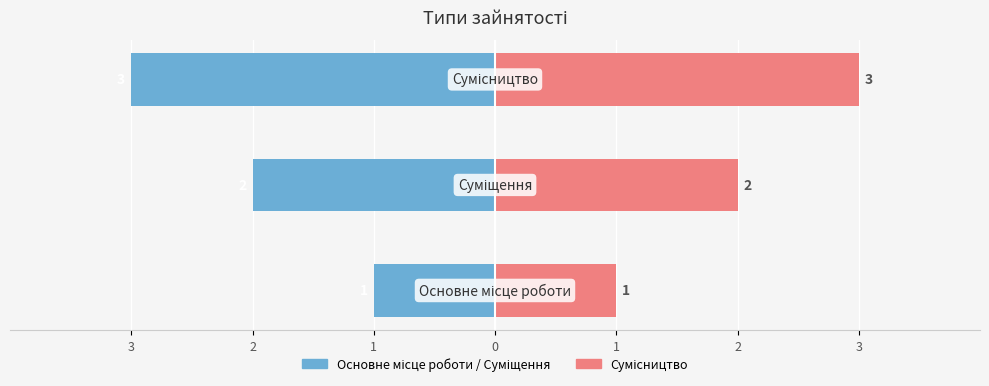

What is the difference between the highest and lowest values at 2?

4